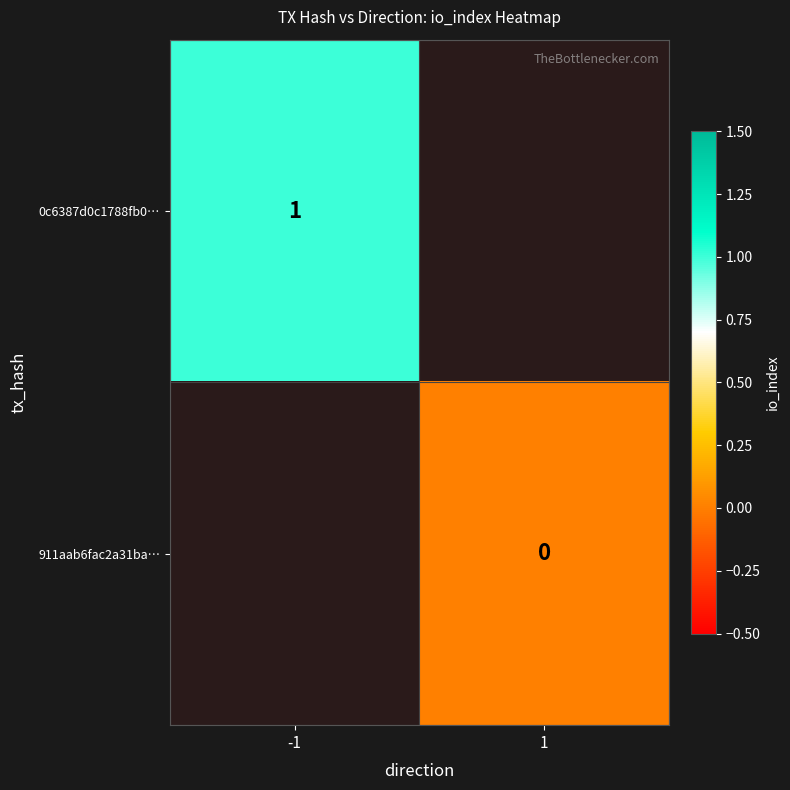

The 0c6387d0c1788fb0… series shows 0.6 at -1. True or false?

False